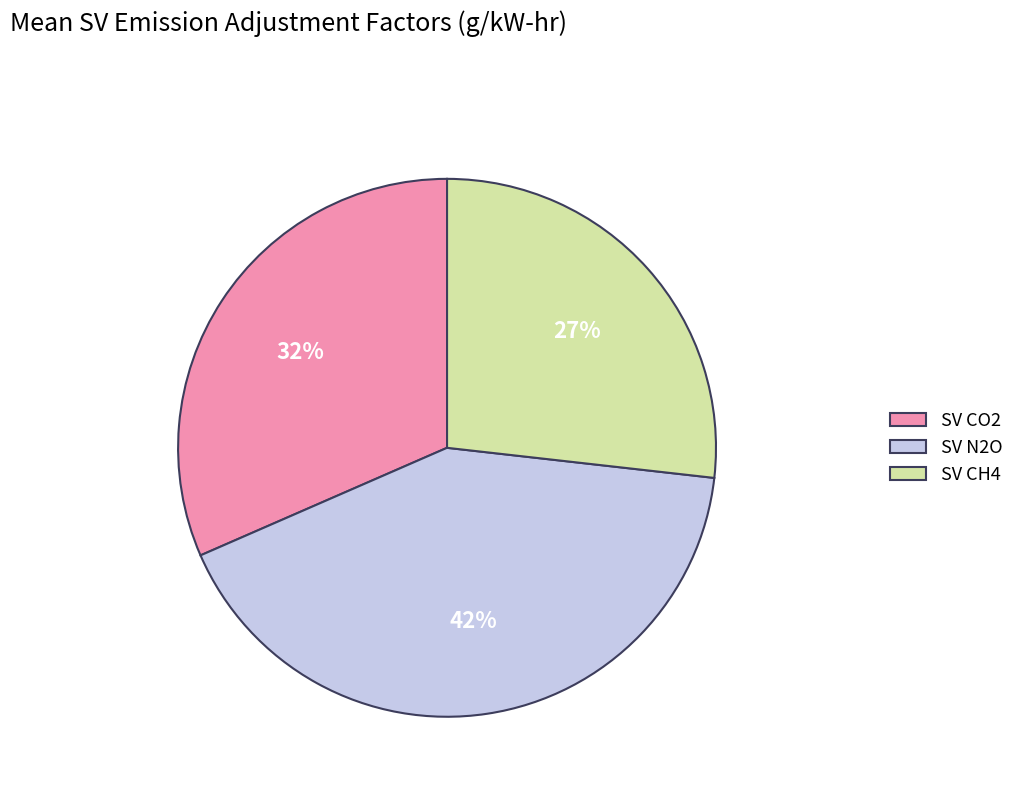

Combined, do SV N2O and SV CO2 account for over 50%?

Yes